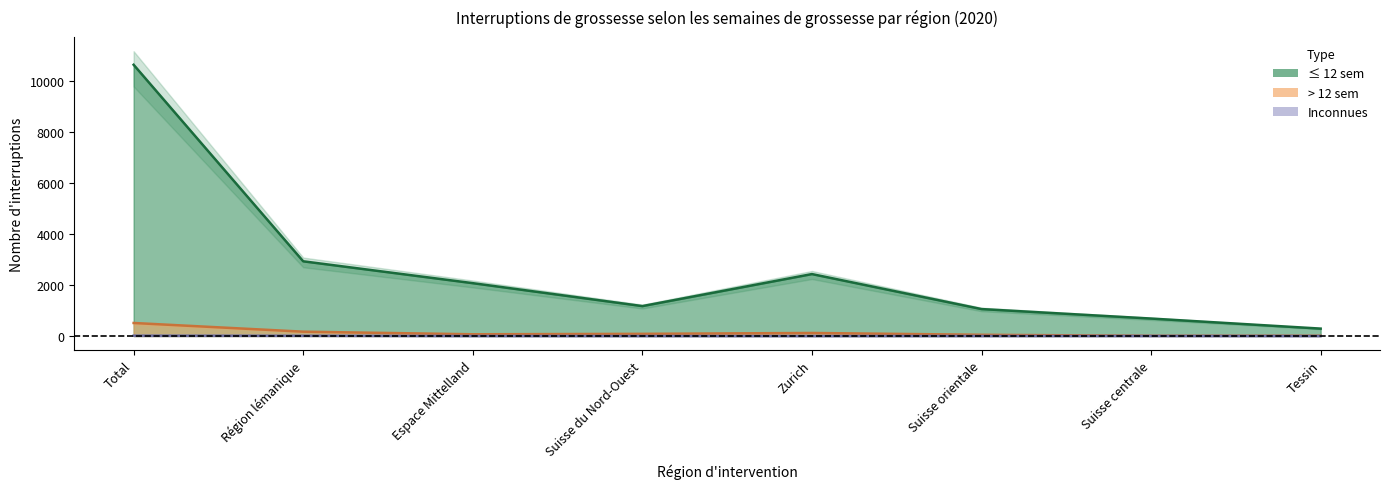

Reading left to right, list all the values displayed in this chart.

≤ 12 sem (n): Total=10619	Région lémanique=2925	Espace Mittelland=2069	Suisse du Nord-Ouest=1171	Zurich=2425	Suisse orientale=1055	Suisse centrale=684	Tessin=290
> 12 sem (n): Total=510	Région lémanique=170	Espace Mittelland=68	Suisse du Nord-Ouest=85	Zurich=119	Suisse orientale=48	Suisse centrale=9	Tessin=11
Inconnues (n): Total=14	Région lémanique=10	Espace Mittelland=1	Suisse du Nord-Ouest=0	Zurich=0	Suisse orientale=1	Suisse centrale=2	Tessin=0